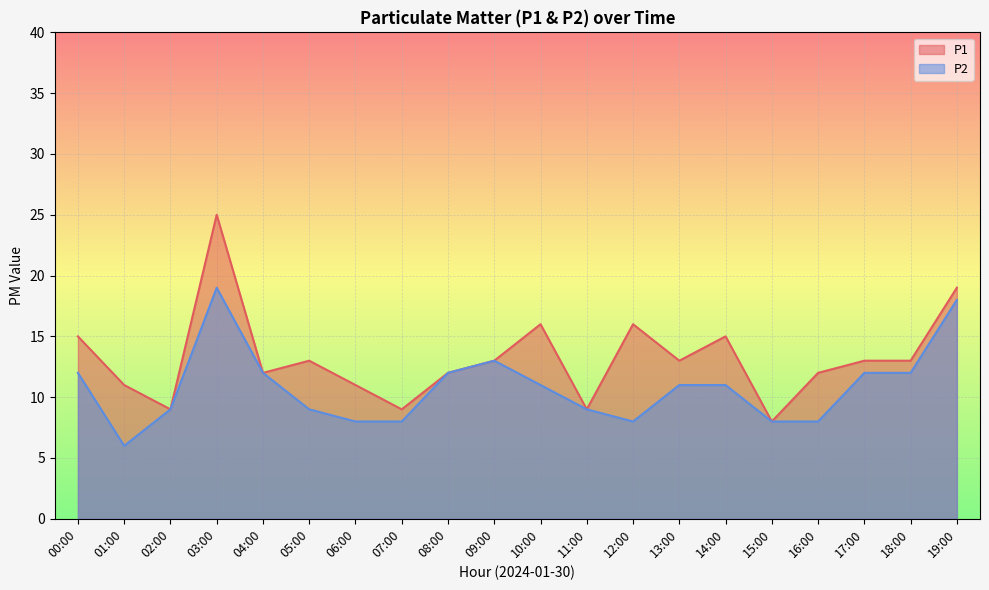

What is the value of the P2 point at the 2nd from the left?

6